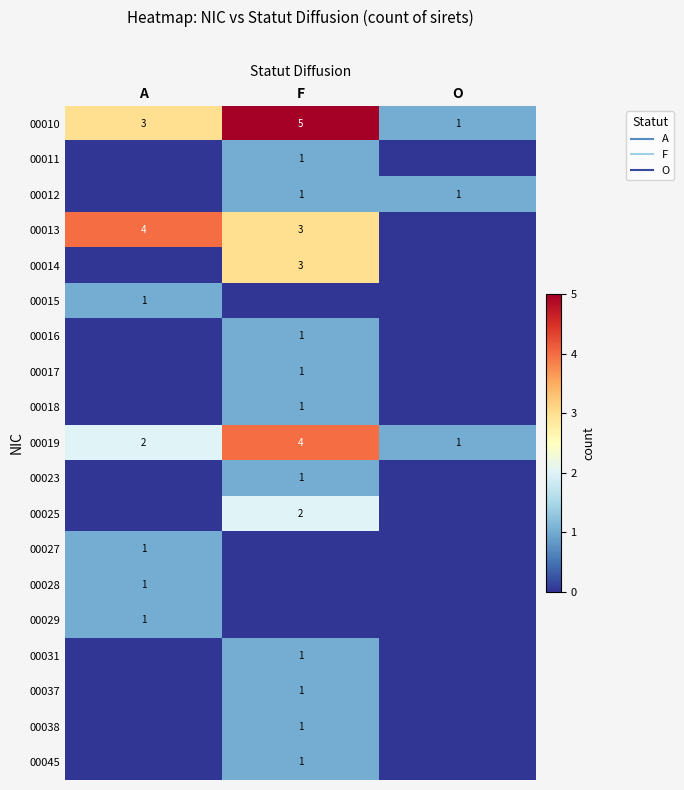

The 00012 series shows 1 at O. True or false?

True